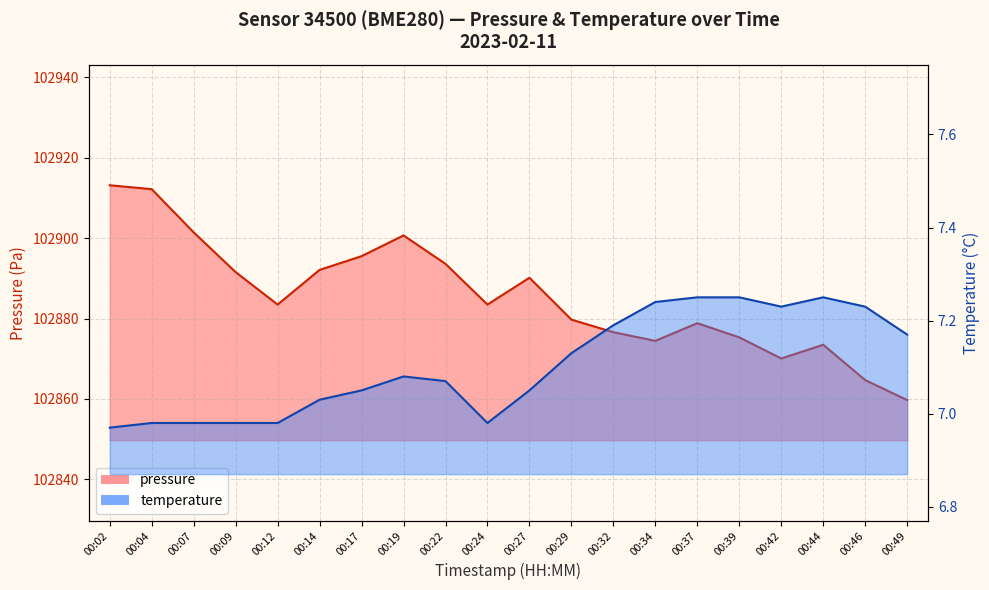

What is the difference between the highest and lowest values at 00:32?

102869.4